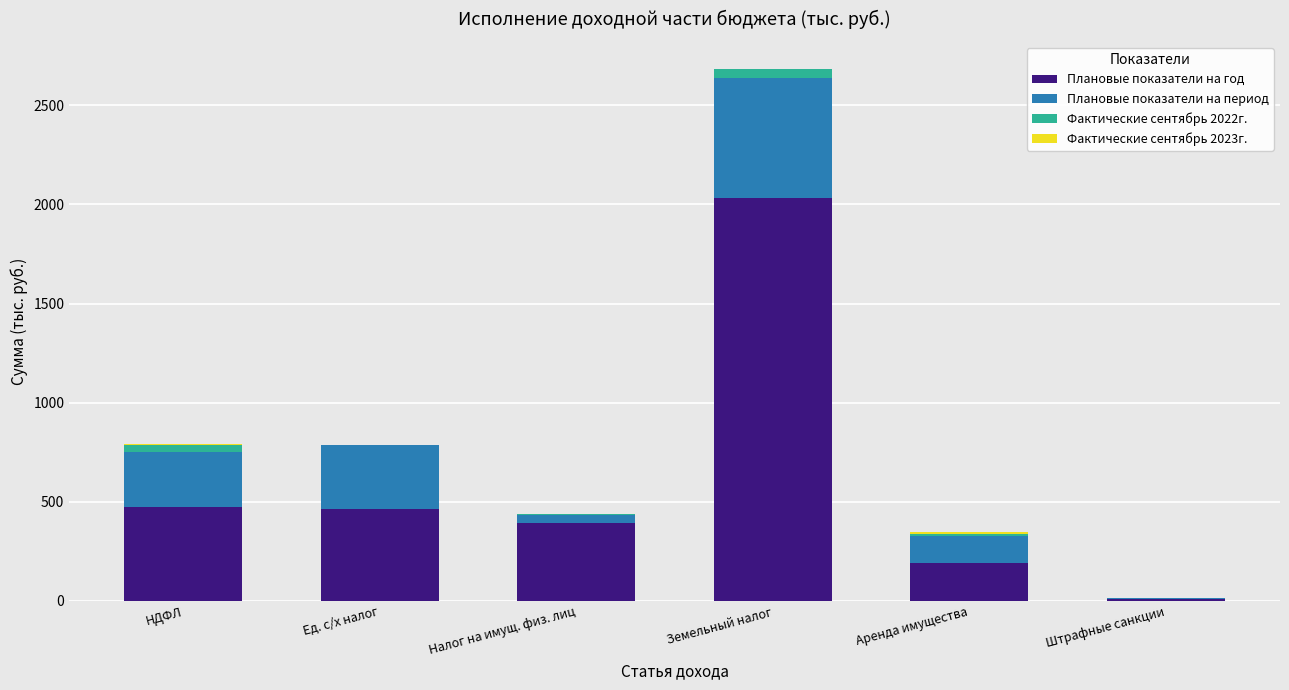

At which category is the sum across all series the highest?

Земельный налог